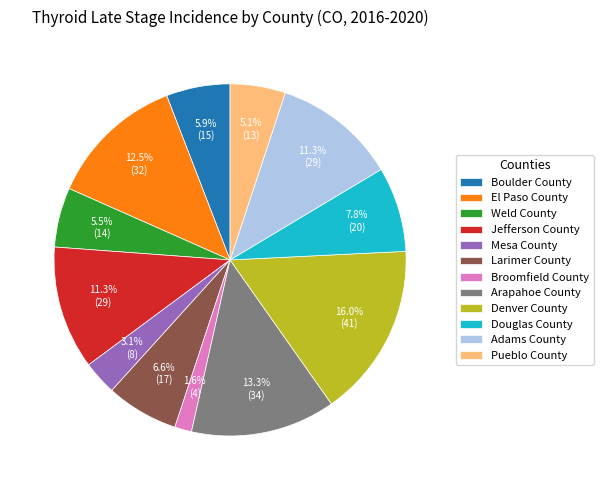

How many slices are in this pie chart?

12